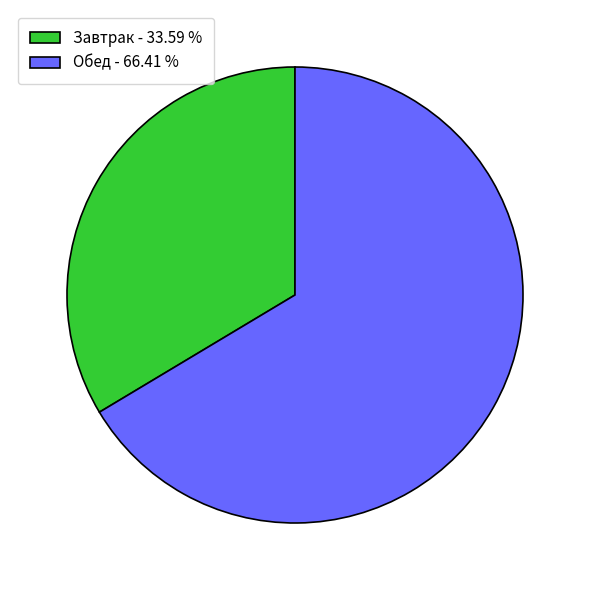

Count the number of slices in the pie.

2